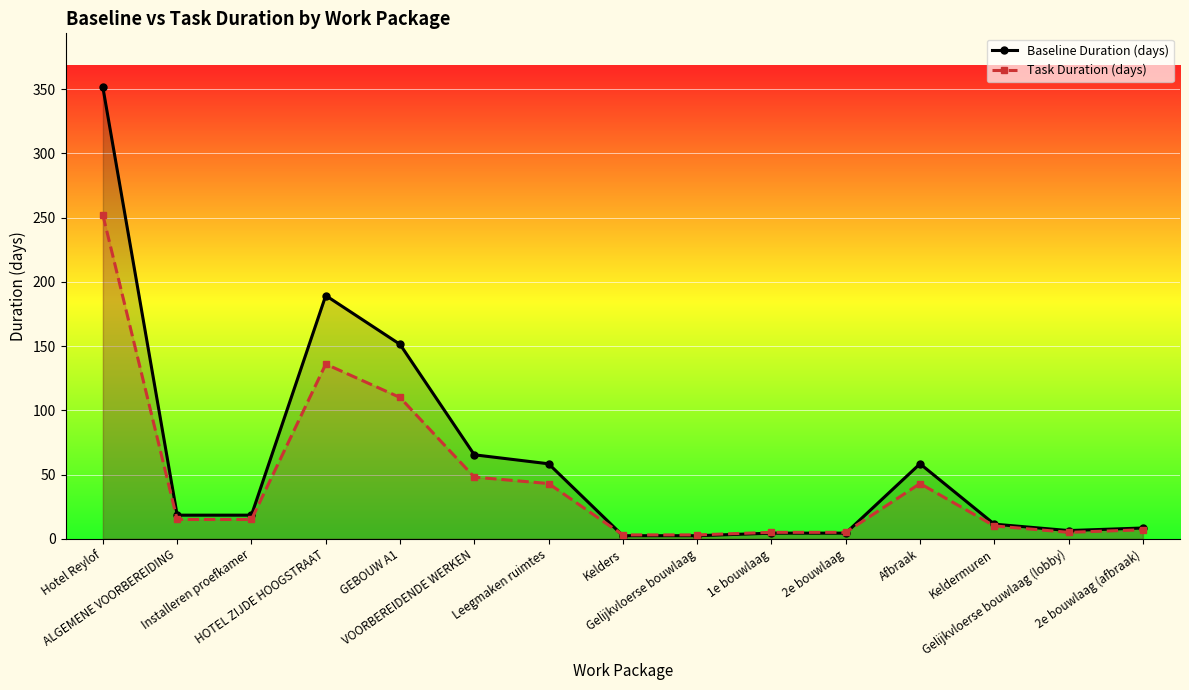

Reading left to right, what are all the values shown in this chart?

Baseline Duration (days): Hotel Reylof=351.4	ALGEMENE VOORBEREIDING=18.4	Installeren proefkamer=18.4	HOTEL ZIJDE HOOGSTRAAT=189.4	GEBOUW A1=151.4	VOORBEREIDENDE WERKEN=65.4	Leegmaken ruimtes=58.4	Kelders=2.4	Gelijkvloerse bouwlaag=2.4	1e bouwlaag=4.4	2e bouwlaag=4.4	Afbraak=58.4	Keldermuren=11.4	Gelijkvloerse bouwlaag (lobby)=6.4	2e bouwlaag (afbraak)=8.4
Task Duration (days): Hotel Reylof=252.0	ALGEMENE VOORBEREIDING=15.0	Installeren proefkamer=15.0	HOTEL ZIJDE HOOGSTRAAT=136.0	GEBOUW A1=110.0	VOORBEREIDENDE WERKEN=48.0	Leegmaken ruimtes=43.0	Kelders=3.0	Gelijkvloerse bouwlaag=3.0	1e bouwlaag=5.0	2e bouwlaag=5.0	Afbraak=43.0	Keldermuren=10.0	Gelijkvloerse bouwlaag (lobby)=5.0	2e bouwlaag (afbraak)=7.0